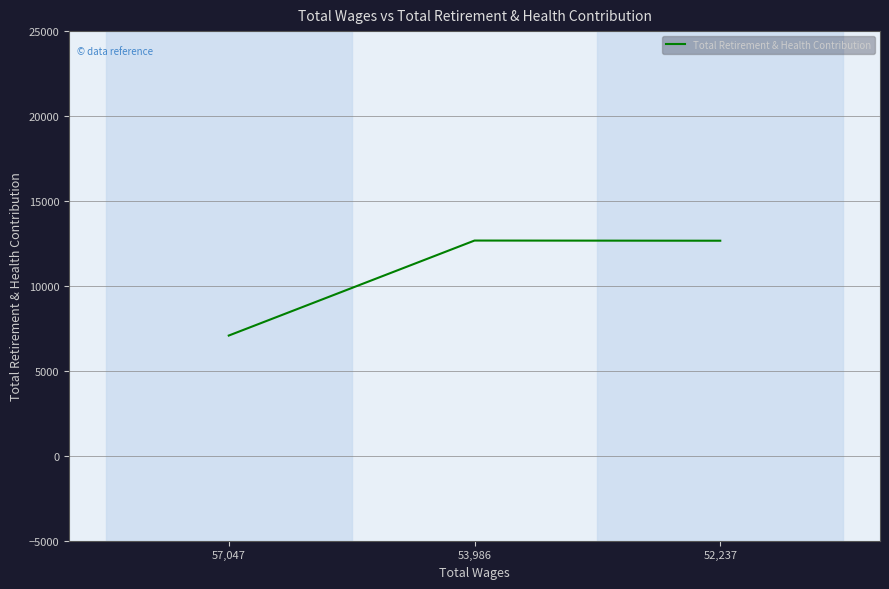

What is the minimum value shown in the chart?

7077